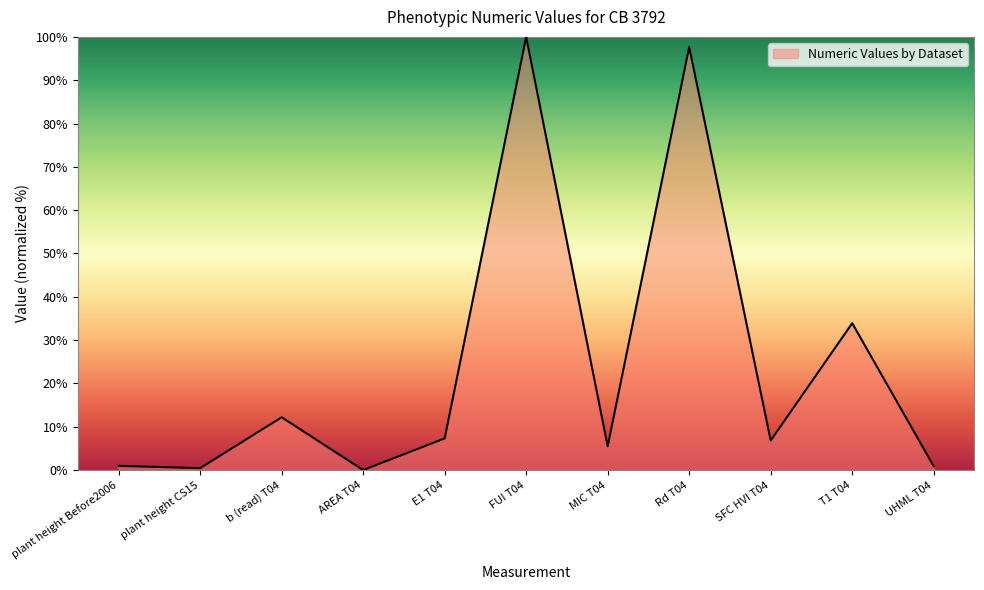

Which category has the highest value across all series?

FUI T04